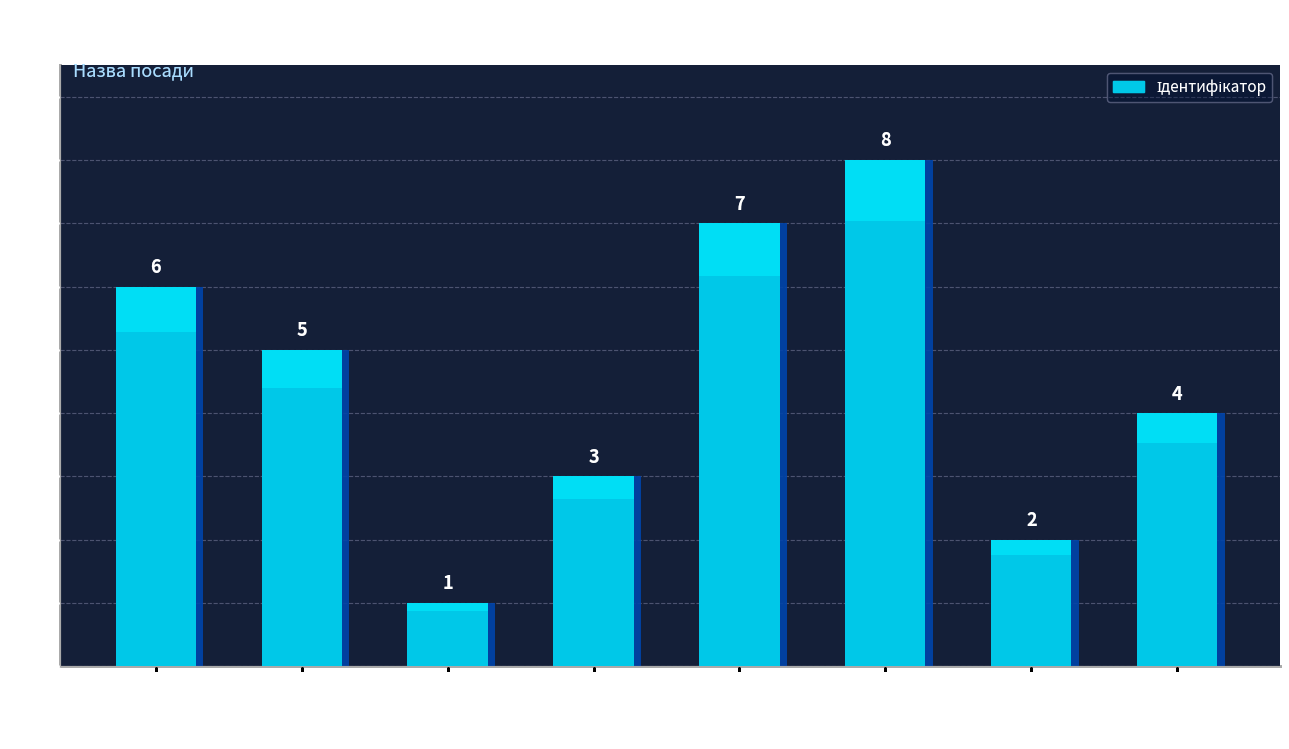

How many data points does each series have?

8